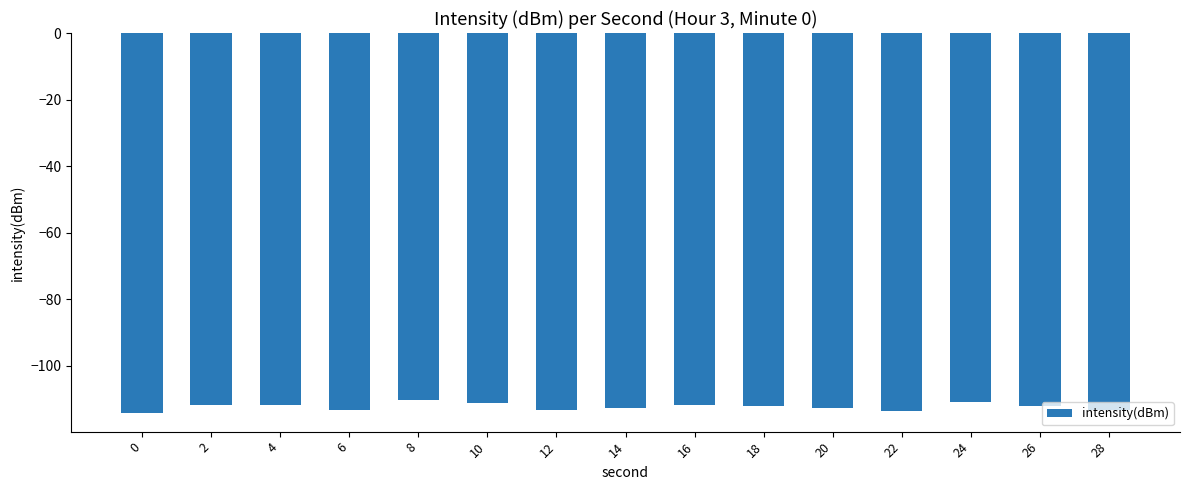

What is the difference between the maximum and second lowest values?

3.2